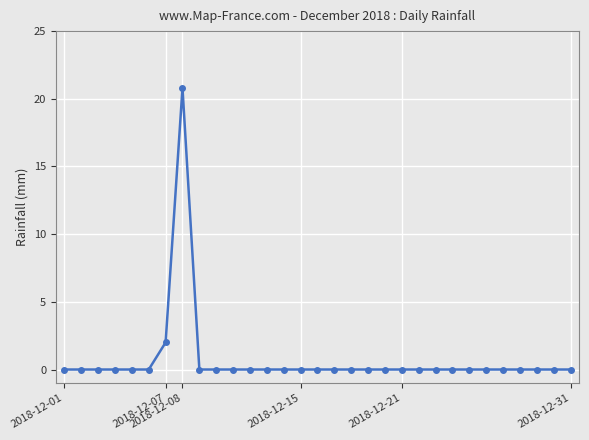

What is the difference between the second highest and minimum values?

2.0